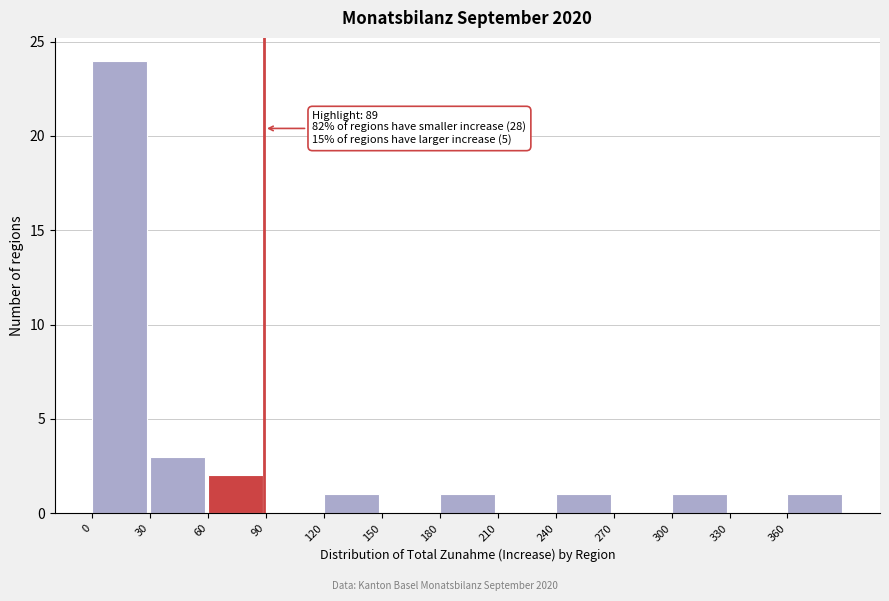

Over which range of the x-axis is the bar tallest?

0 to 30